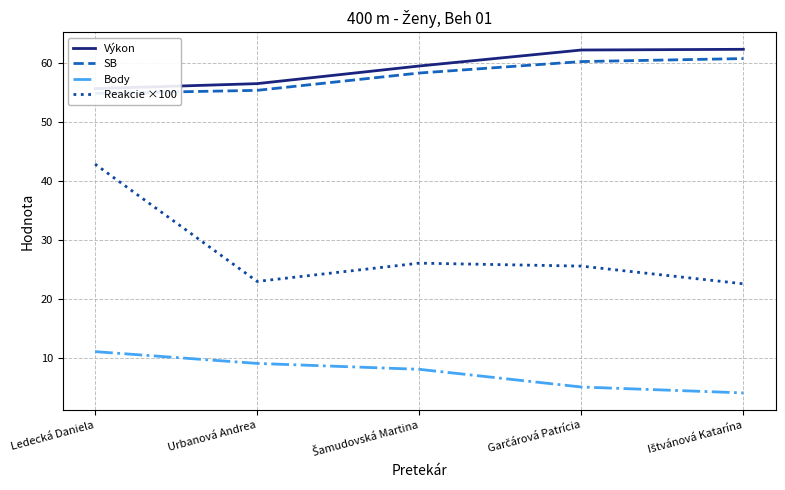

At which category is the sum across all series the highest?

Ledecká Daniela